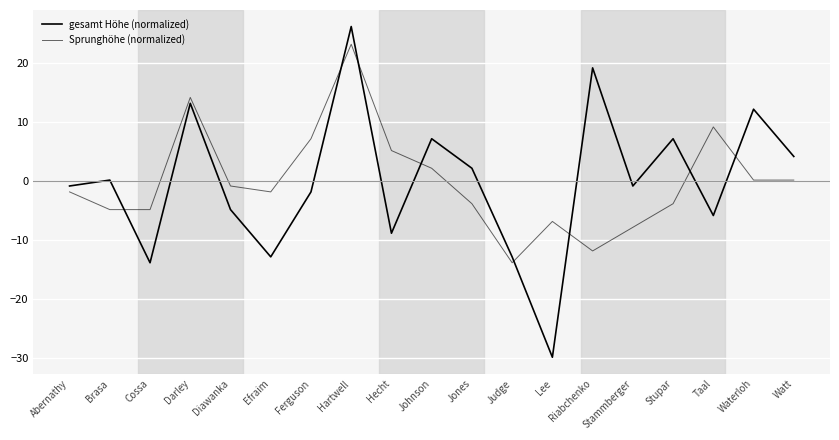

List the series in order of their peak value, lowest first.

Sprunghöhe (normalized), gesamt Höhe (normalized)